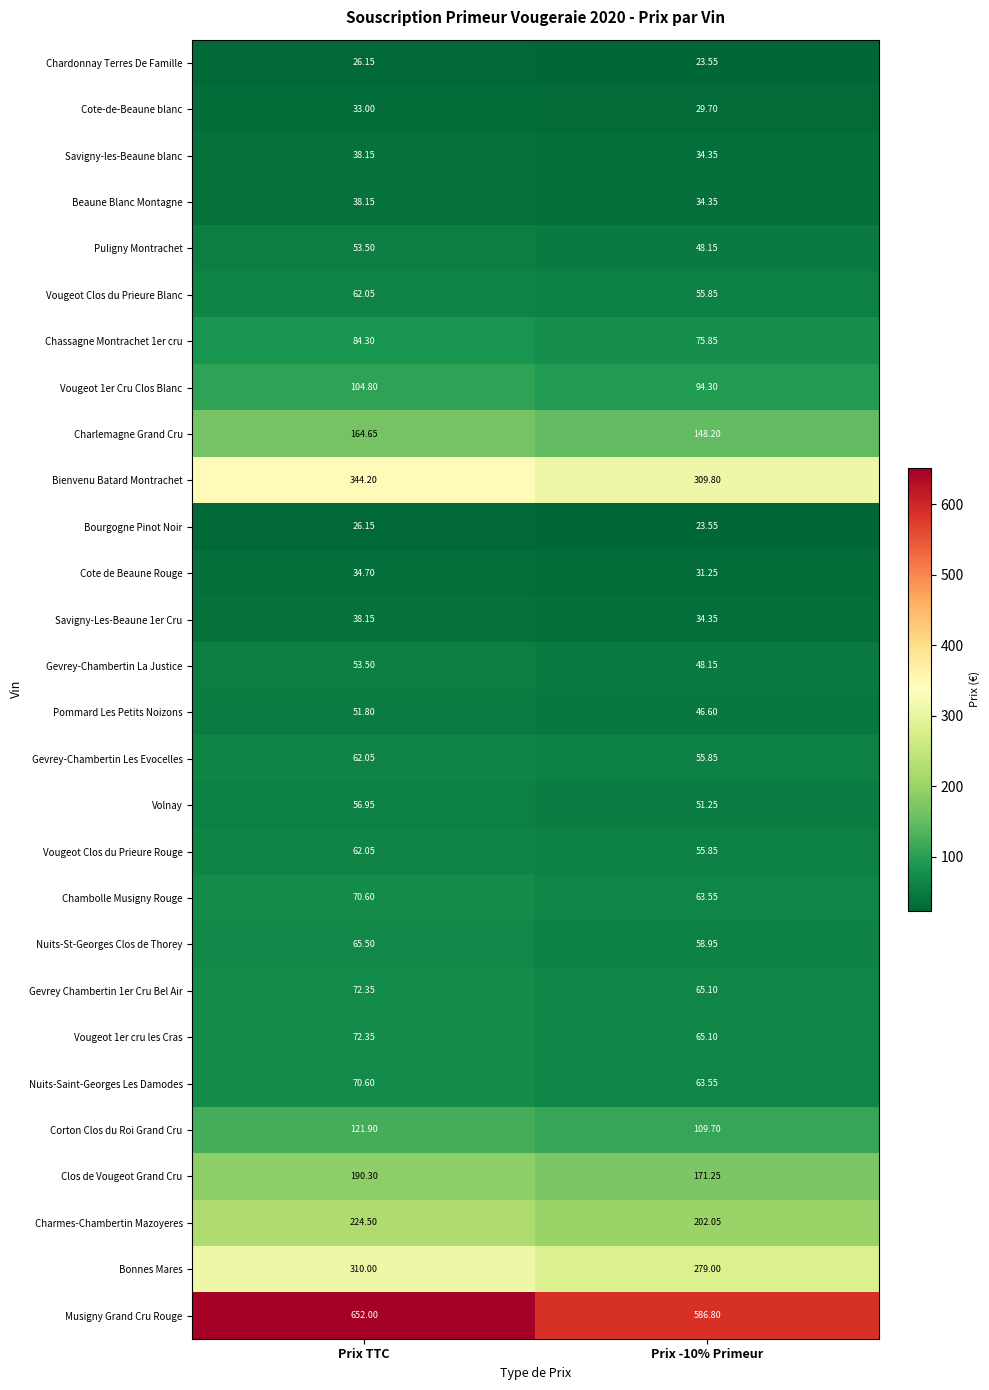

Which series has the widest spread of values?

Musigny Grand Cru Rouge